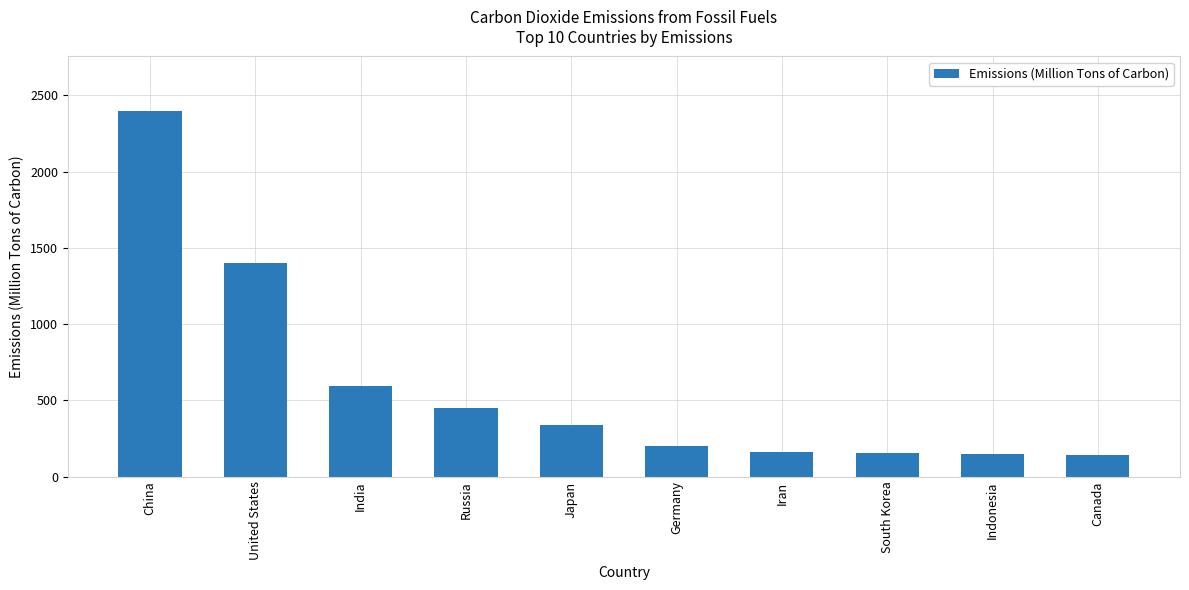

Which has a higher value, United States or Russia?

United States